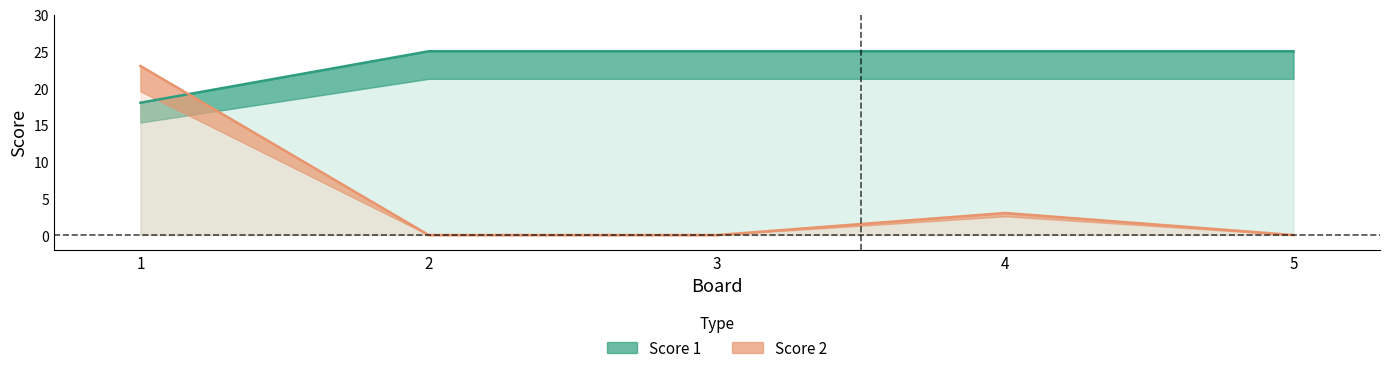

What are all the series names shown in the legend?

Score 1, Score 2